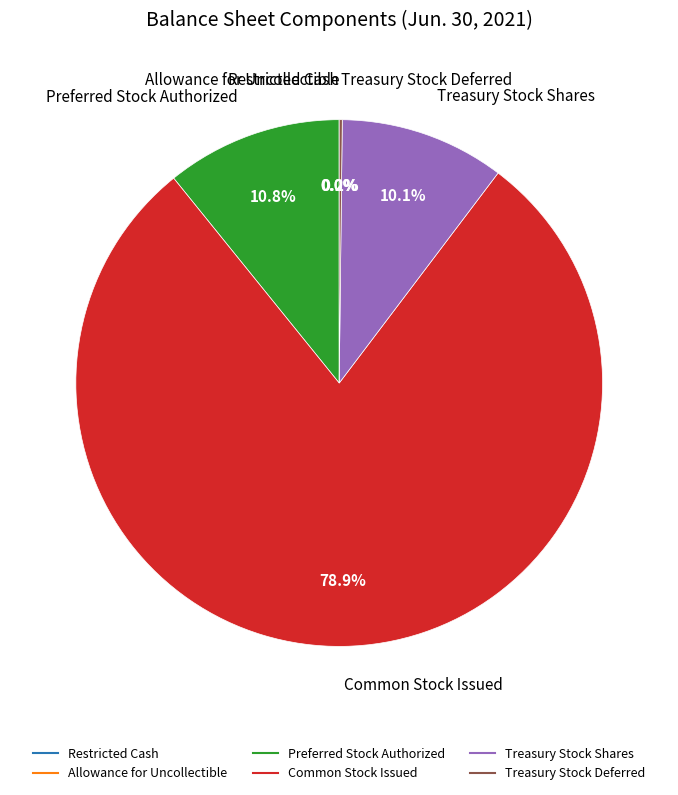

Does Common Stock Issued represent more than half of the total?

Yes